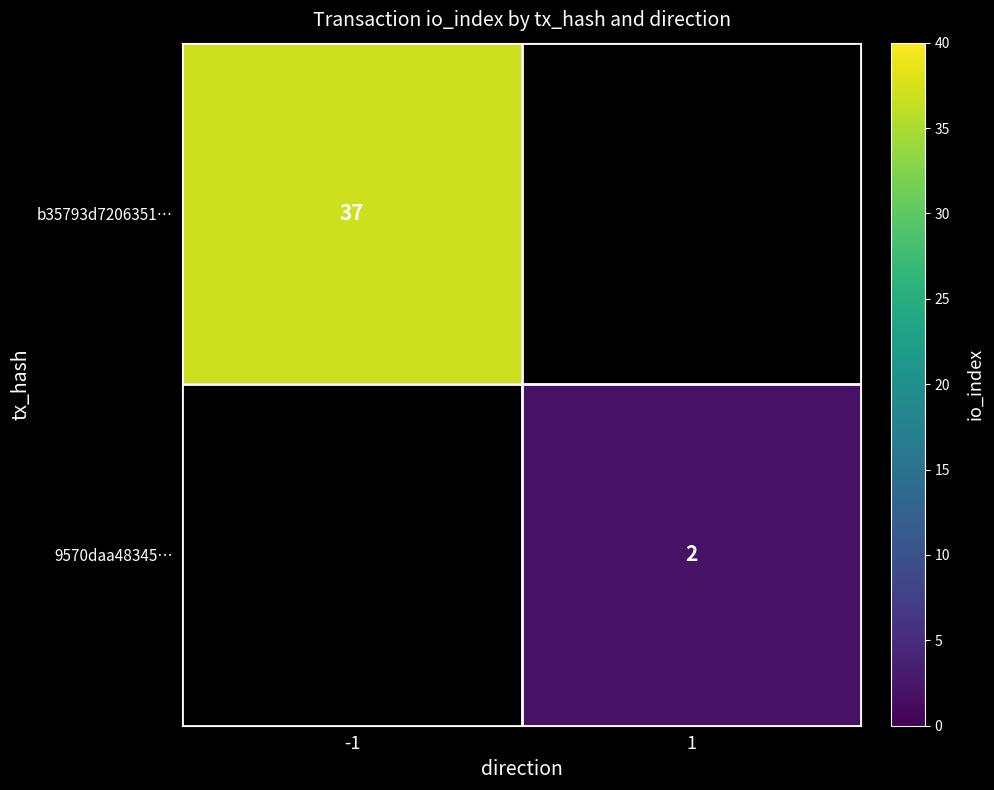

True or false: 9570daa48345… has a value of 3 at 1.

False